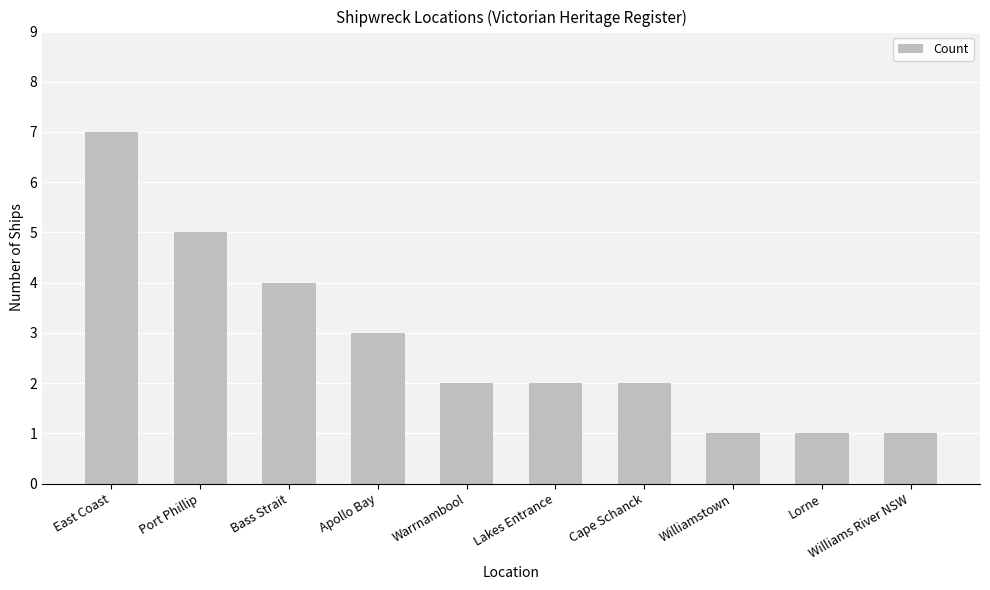

What is the smallest value displayed?

1